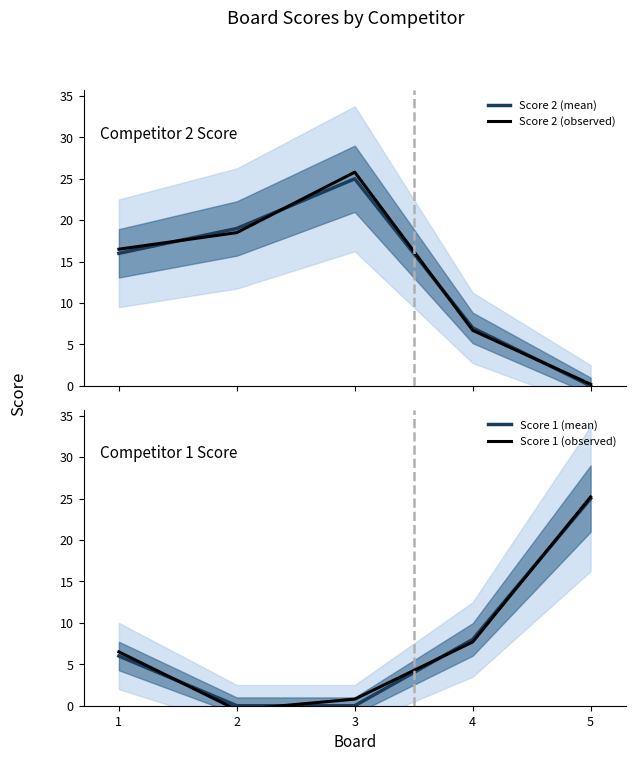

How many data points in Score 1 (observed) are above 6?

3